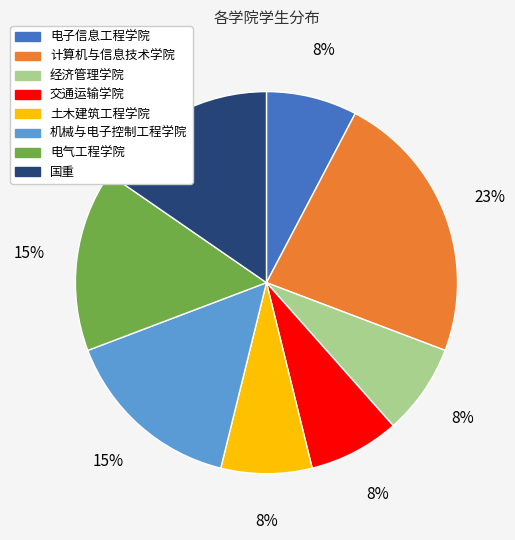

To the nearest percent, what is the difference between the largest and smallest slice percentages?

15%